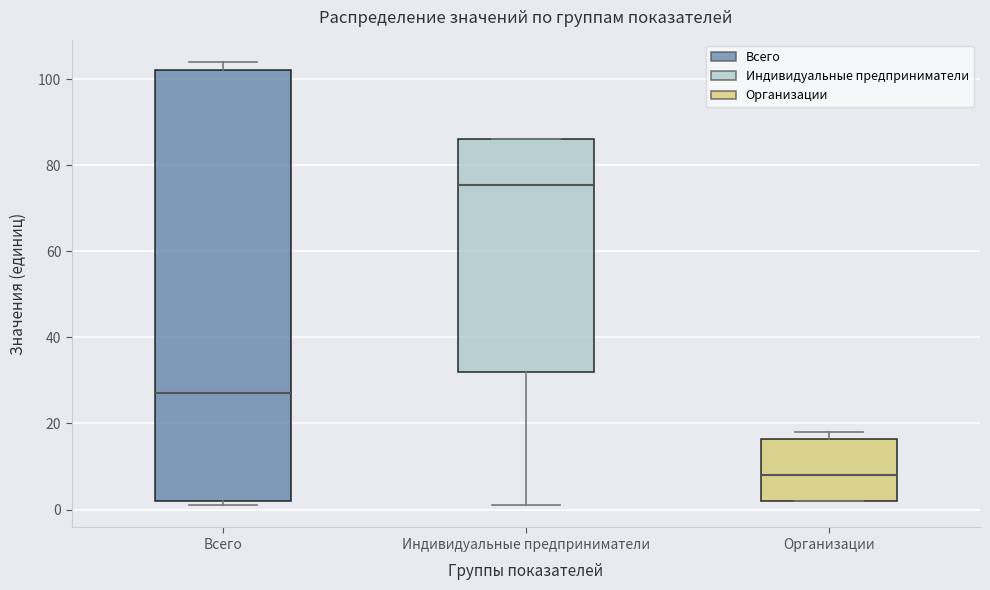

Reading left to right, read every box against the y-axis: the position of its median line, the range the box covers, and the ends of its whiskers. The values are not printed on the chart, so give them approximately, as read against the axis.

Всего: median 28, box 2 to 102, whiskers 2 (just below the box's lower edge) to 104
Индивидуальные предприниматели: median 76, box 32 to 86, whiskers 2 to 86
Организации: median 8, box 2 to 16, whiskers 2 to 18